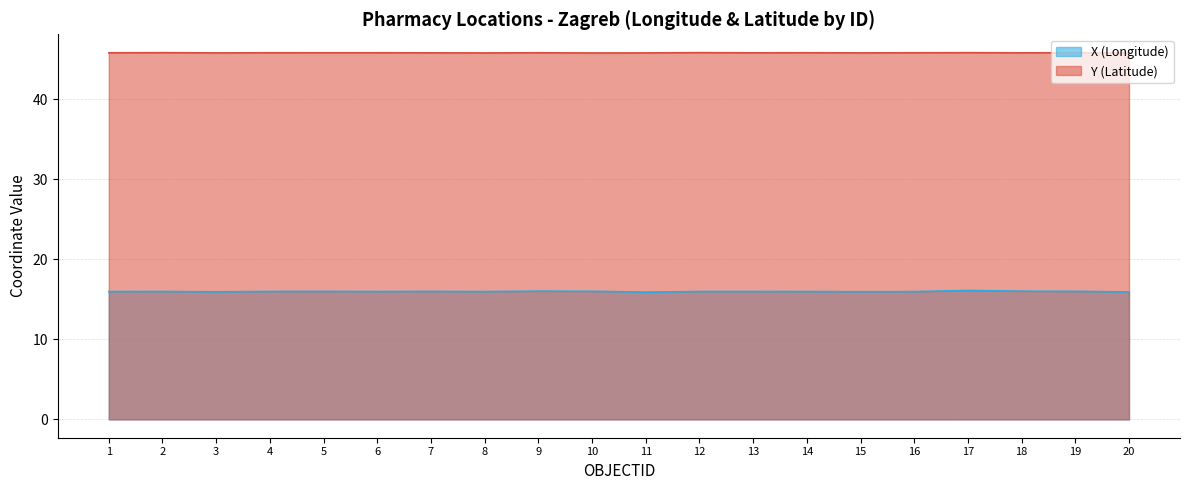

Which has a higher value, 1 or 5?

5